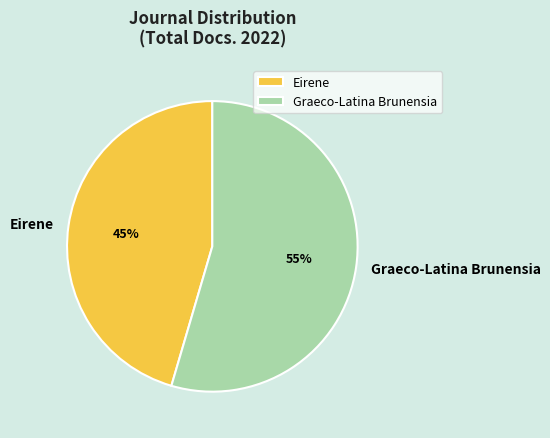

Is it true that Eirene is 45% of the pie?

True